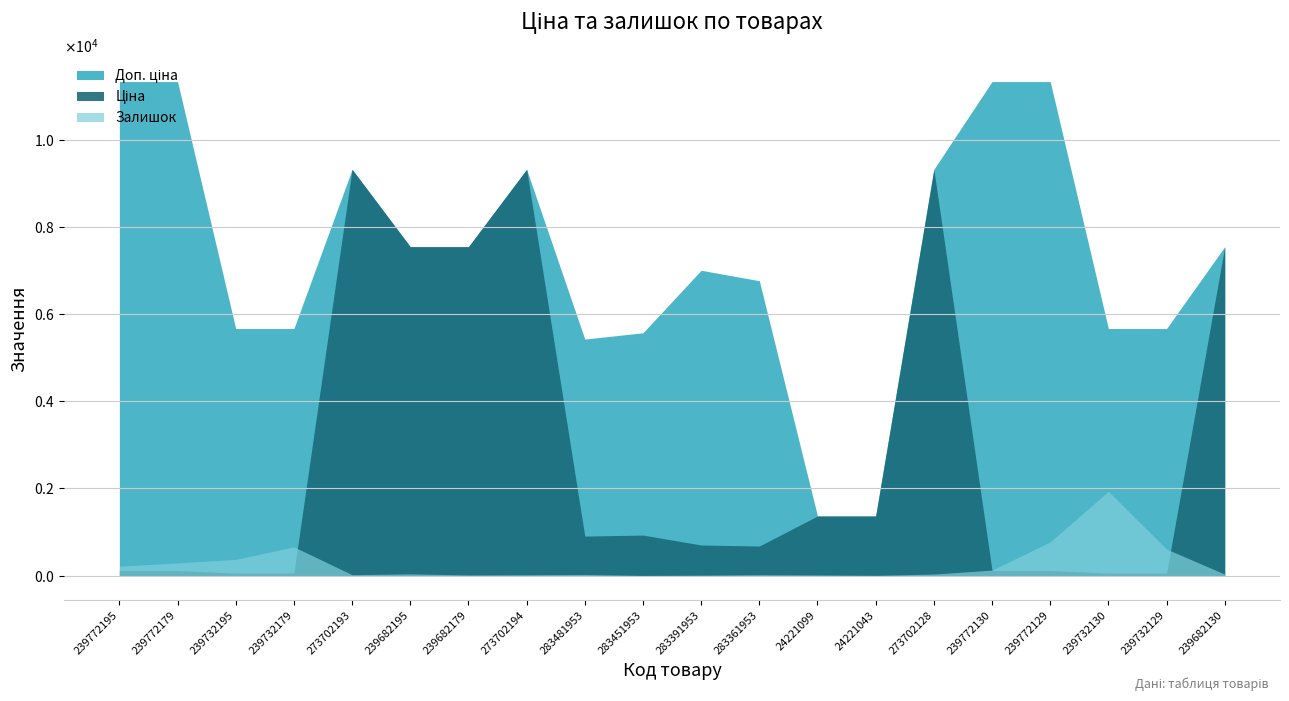

What is the total value across all series at 273702128?

18676.8